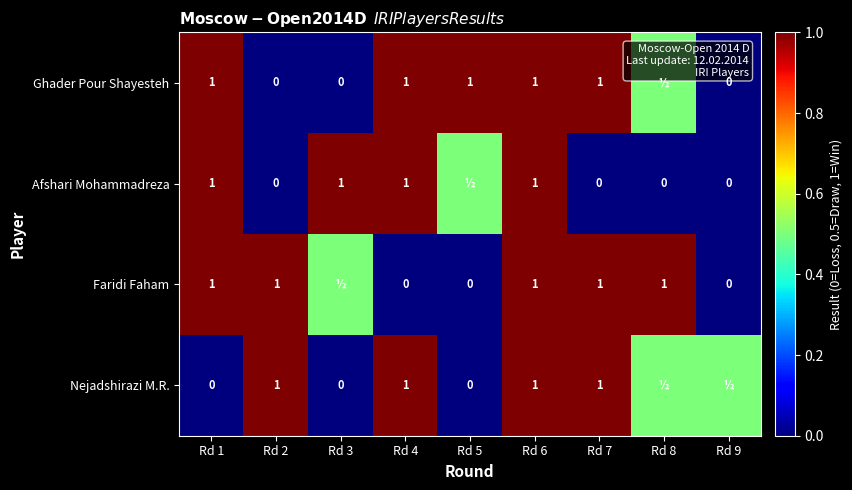

The Ghader Pour Shayesteh series shows 1.0 at Rd 7. True or false?

True